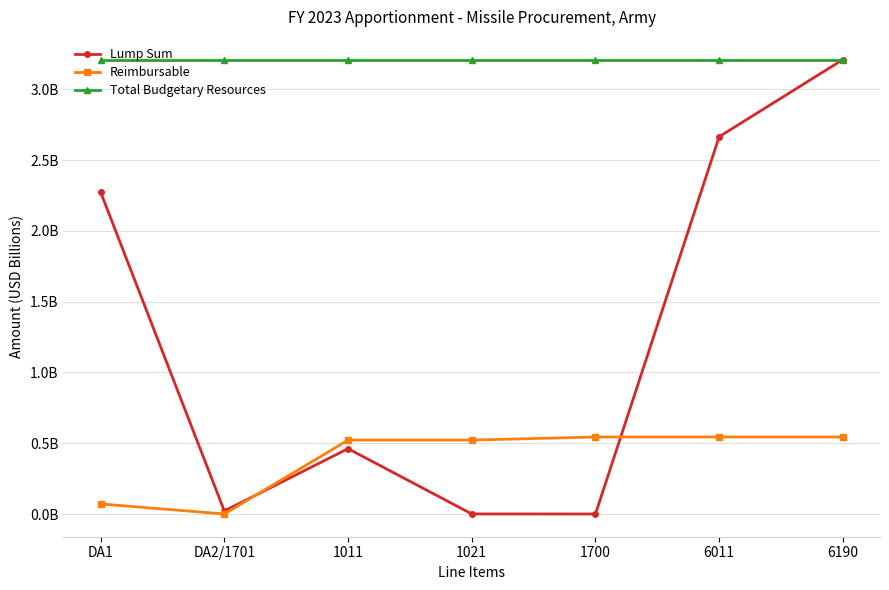

What are all the series names shown in the legend?

Lump Sum, Reimbursable, Total Budgetary Resources